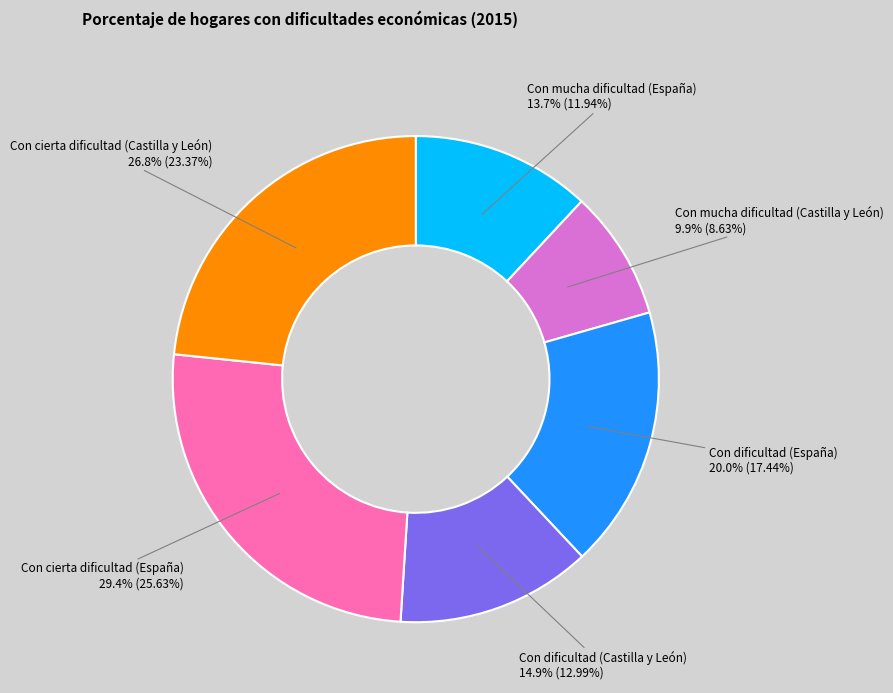

Between Con cierta dificultad (Castilla y León) and Con mucha dificultad (España), which is larger?

Con cierta dificultad (Castilla y León)